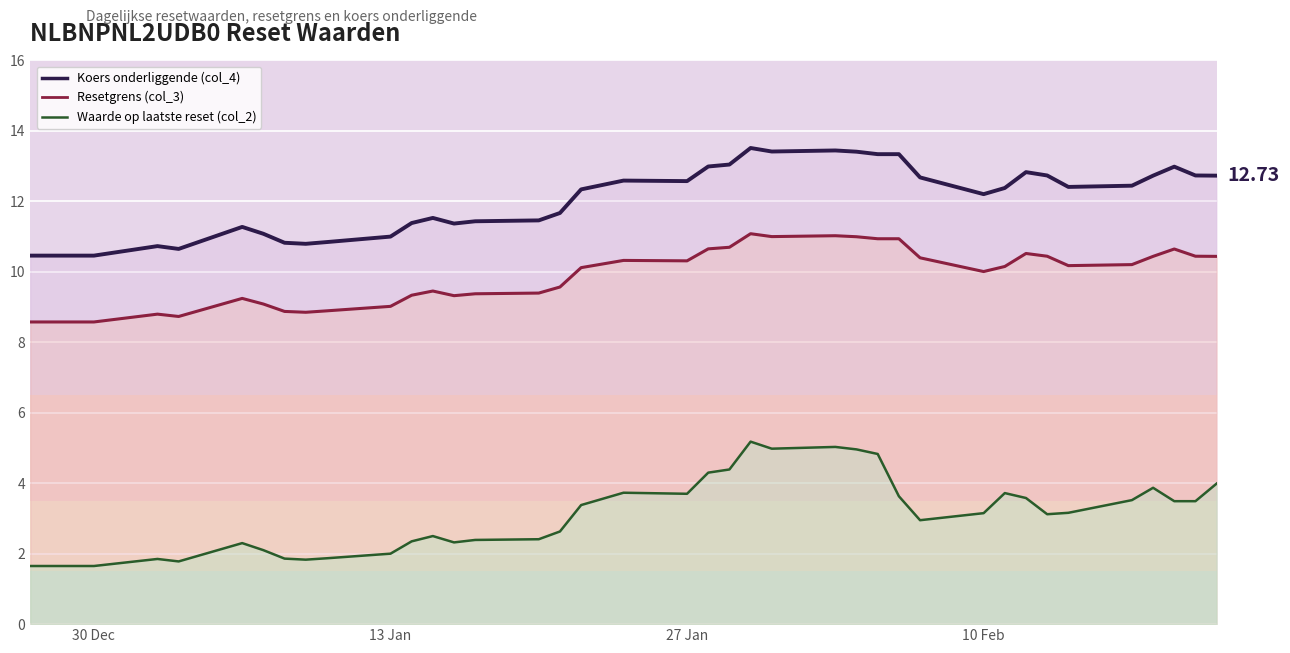

Reading left to right, list all the values displayed in this chart.

Resetgrens (col_3): 8.6	8.6	8.8	8.7	9.2	9.1	8.9	8.9	8.9	9.0	9.3	9.5	9.3	9.4	9.4	9.6	10.1	10.3	10.3	10.7	10.7	11.1	11.0	11.0	11.0	10.9	10.9	10.4	10.0	10.2	10.5	10.4	10.2	10.2	10.4	10.6	10.4	10.4
Koers onderliggende (col_4): 10.5	10.5	10.7	10.7	11.3	11.1	10.8	10.8	10.8	11.0	11.4	11.5	11.4	11.4	11.5	11.7	12.3	12.6	12.6	13.0	13.0	13.5	13.4	13.4	13.4	13.3	13.3	12.7	12.2	12.4	12.8	12.7	12.4	12.4	12.7	13.0	12.7	12.7
Waarde op laatste reset (col_2): 1.6	1.6	1.9	1.8	2.3	2.1	1.9	1.8	1.9	2.0	2.4	2.5	2.3	2.4	2.4	2.6	3.4	3.7	3.7	4.3	4.4	5.2	5.0	5.0	5.0	4.8	3.6	3.0	3.1	3.7	3.6	3.1	3.2	3.5	3.9	3.5	3.5	4.0